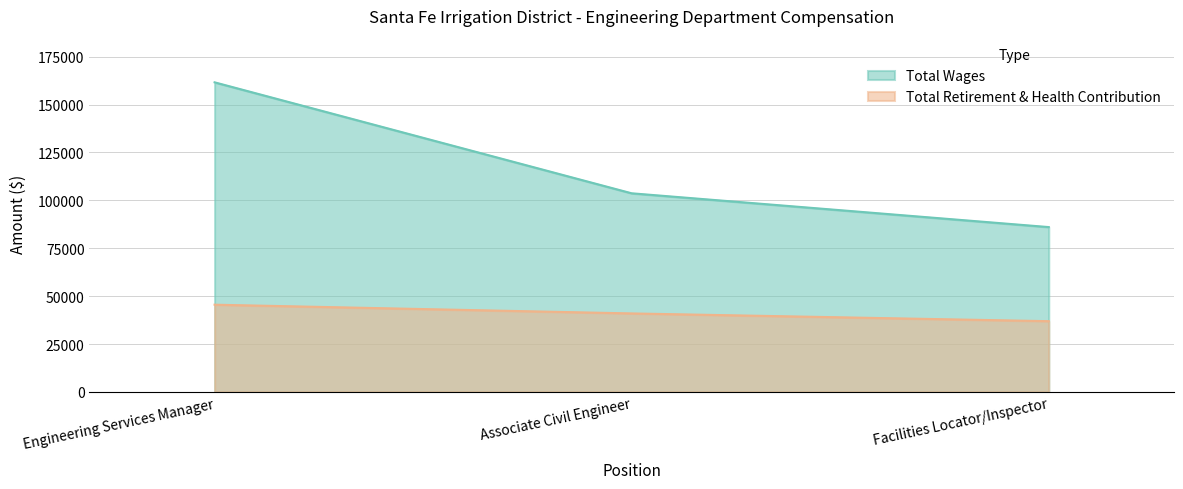

How many lines are shown in the chart?

2